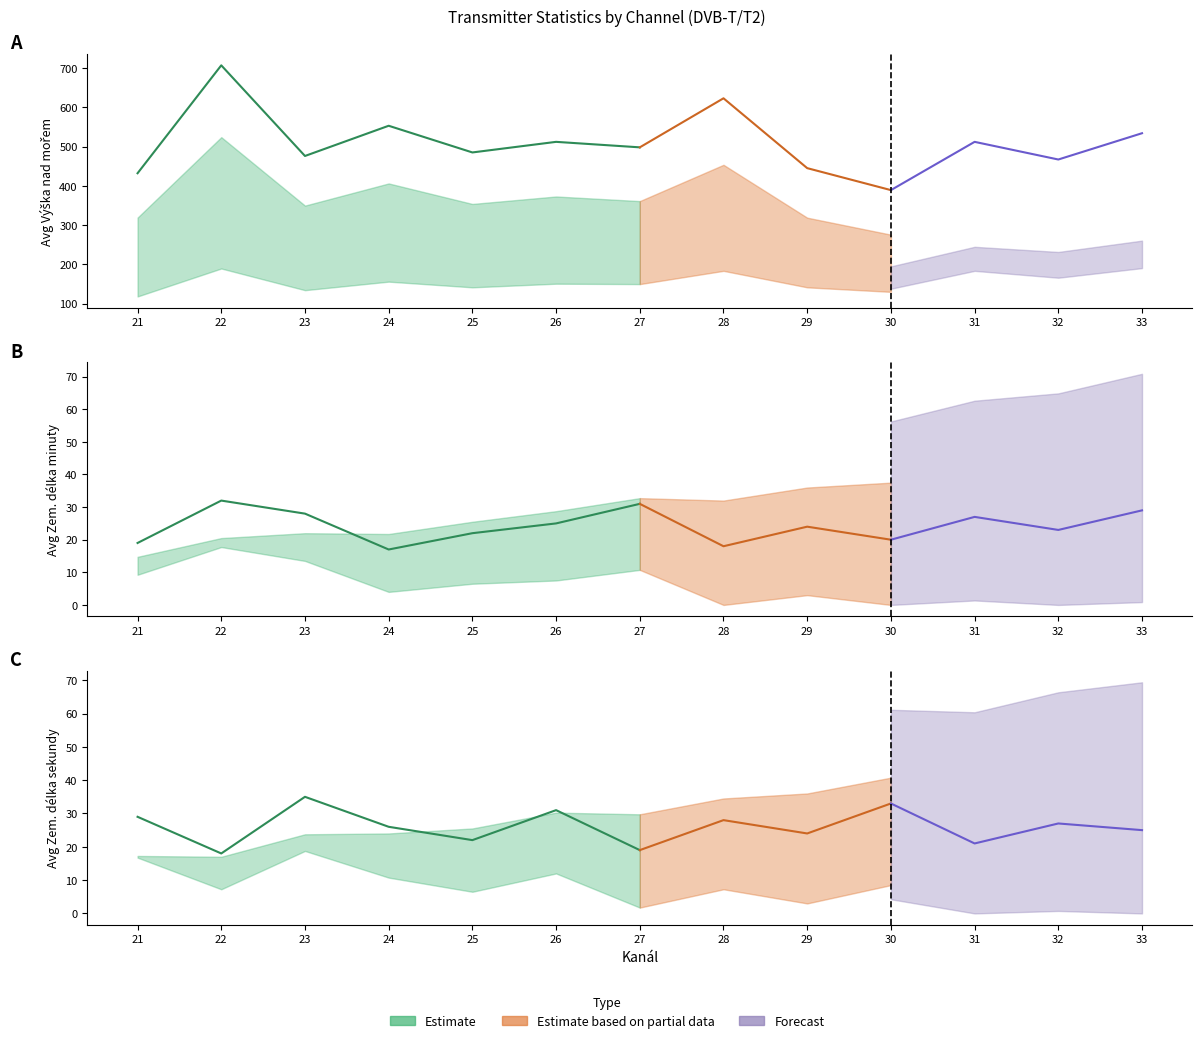

True or false: Avg Vyska nad morem and Avg Zem delka sekundy intersect in this chart.

False